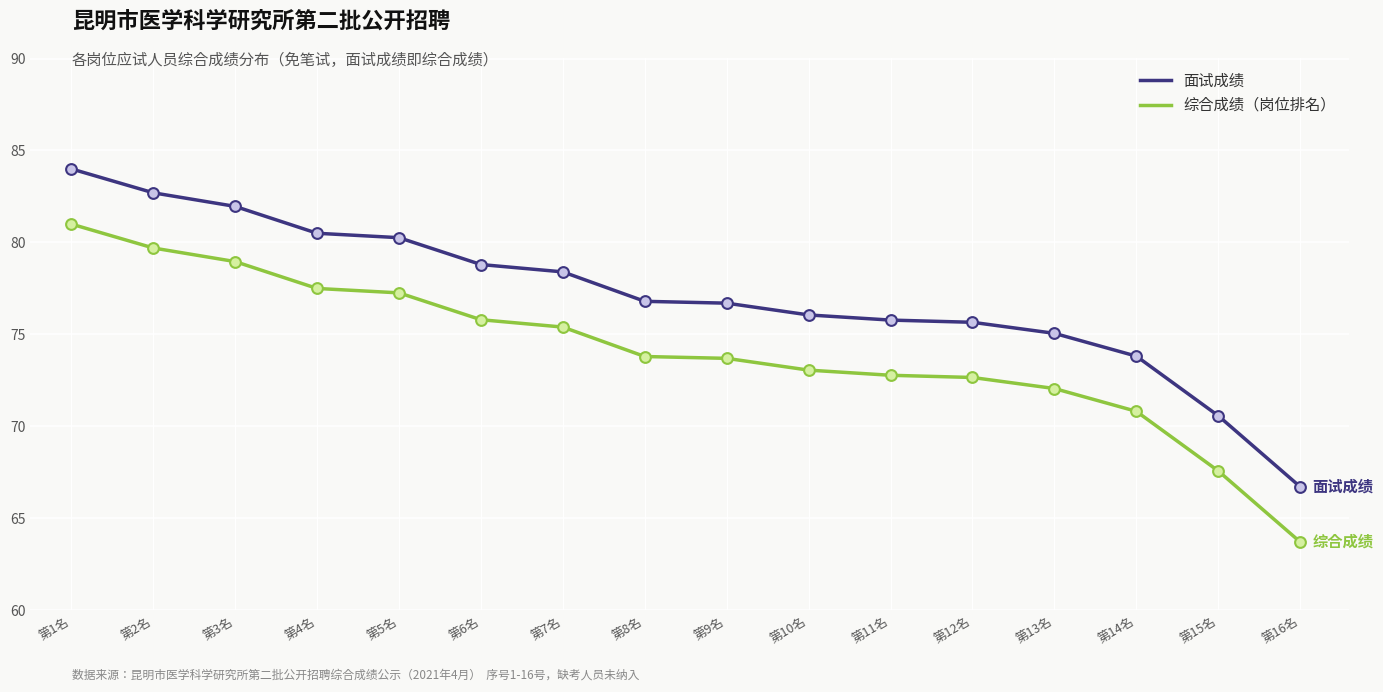

At which category is the sum across all series the highest?

第1名